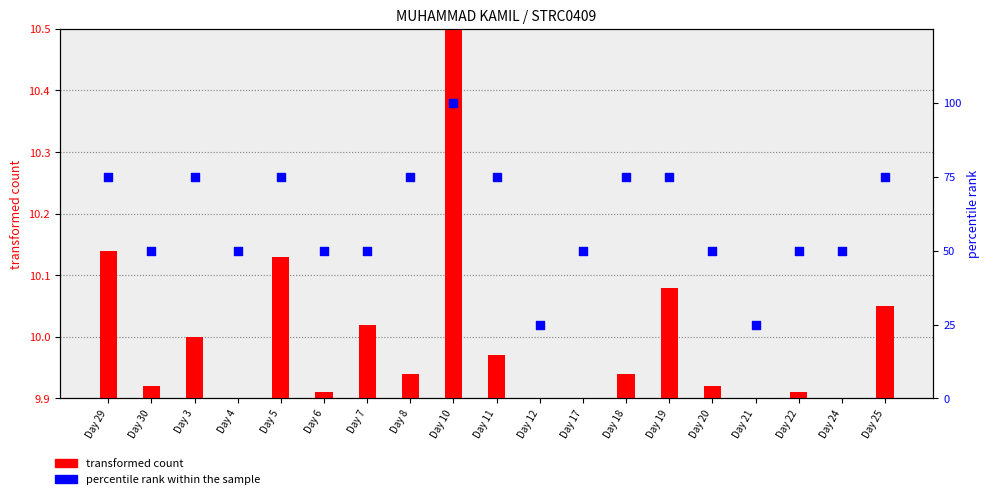

What are all the series names shown in the legend?

transformed count, percentile rank within the sample